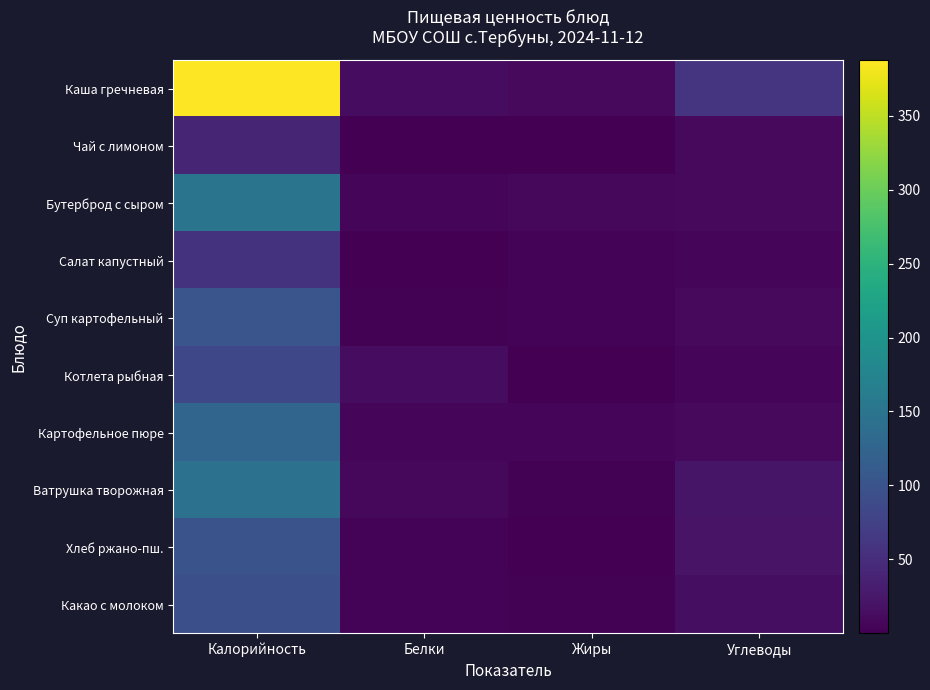

What is the minimum value for Хлеб ржано-пш.?

0.7